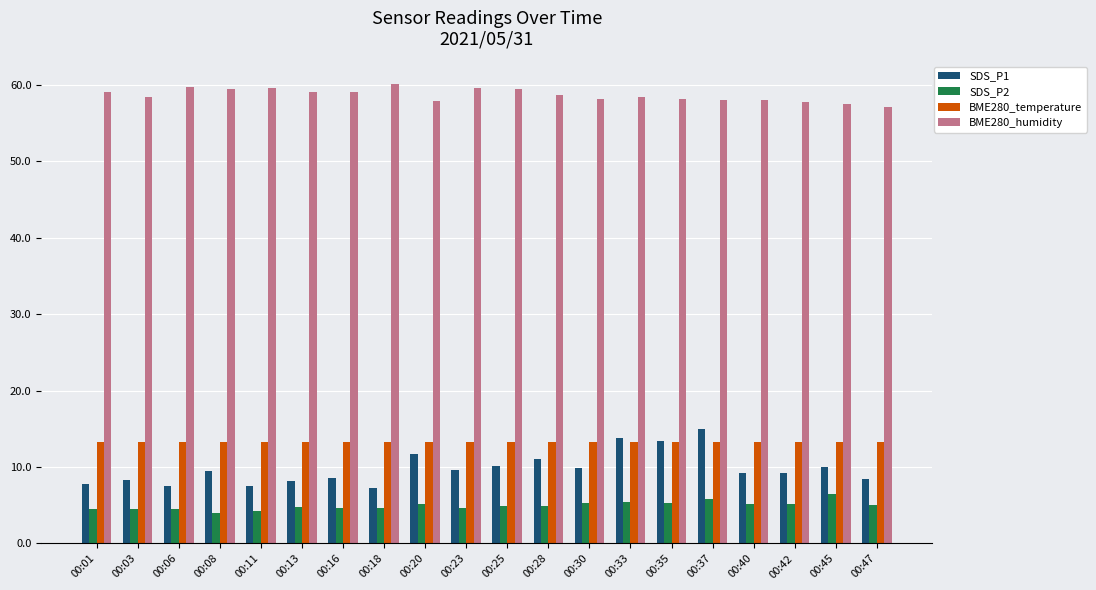

How many bars are there in total?

80